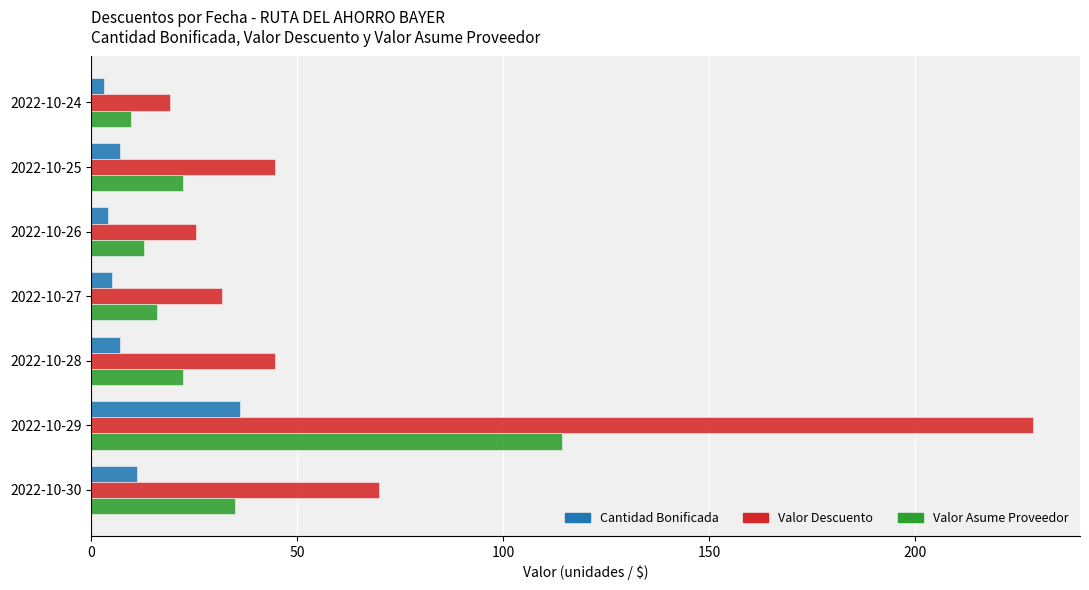

Which series has the widest spread of values?

Valor Descuento